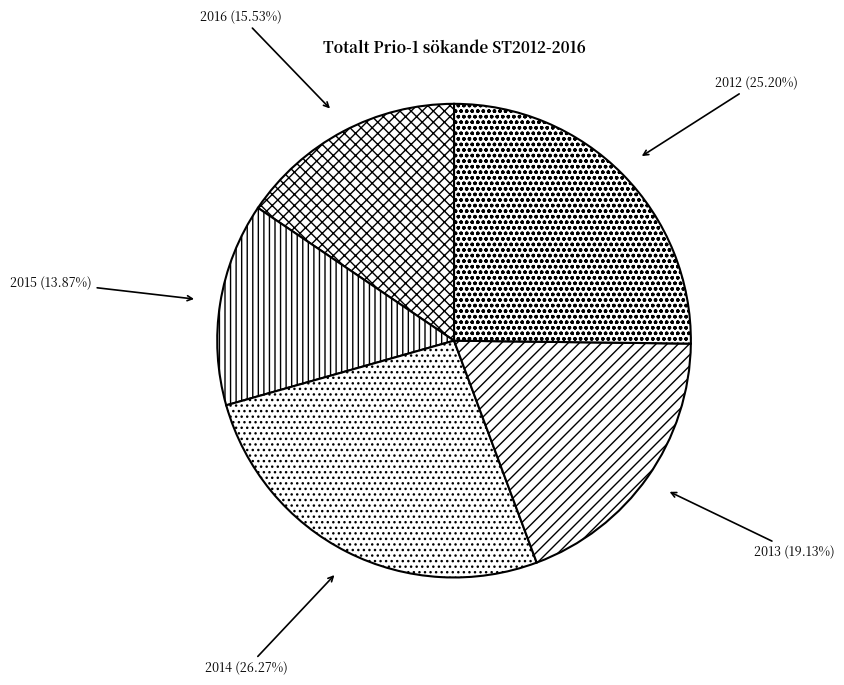

What percentage do 2013 and 2015 together represent?

33.0%